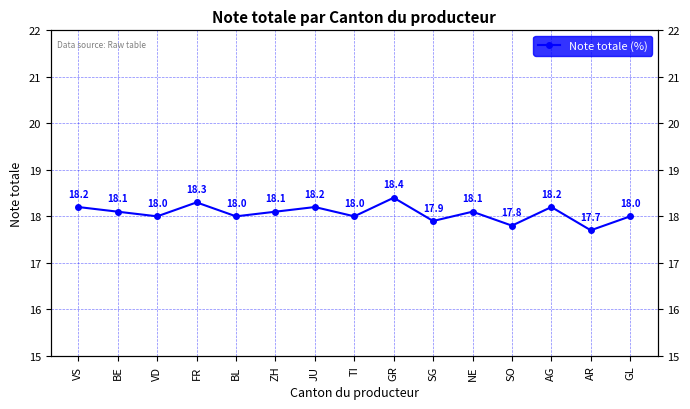

What is the sum of the values at TI and ZH?

36.1